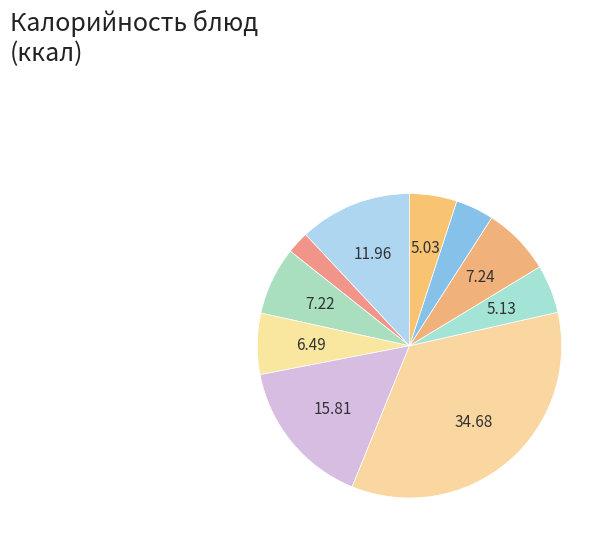

Count the number of slices in the pie.

10